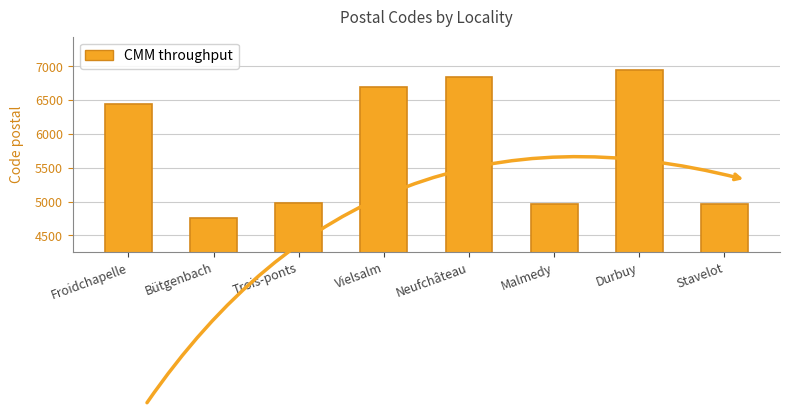

What is the sum of all values?

46570